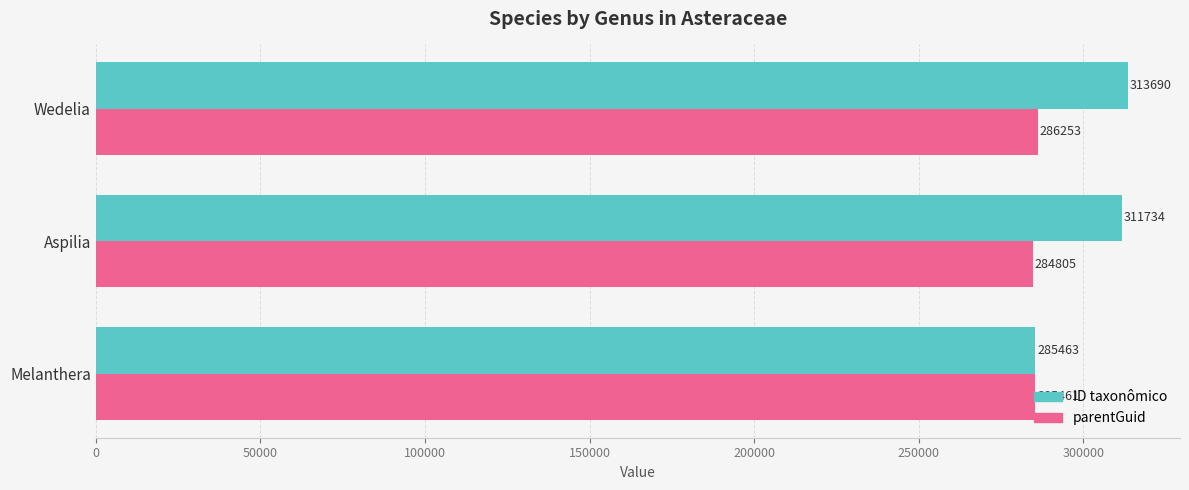

The value of ID taxonômico at Wedelia is 313690. True or false?

True